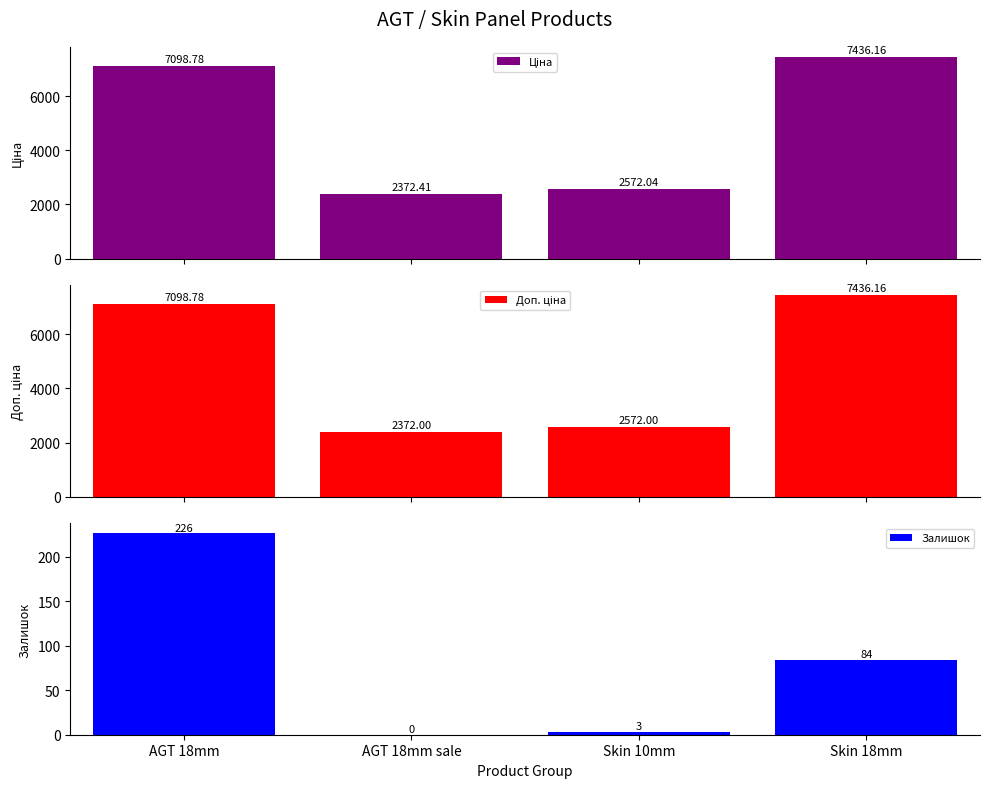

Which category has the highest value across all series?

Skin 18mm